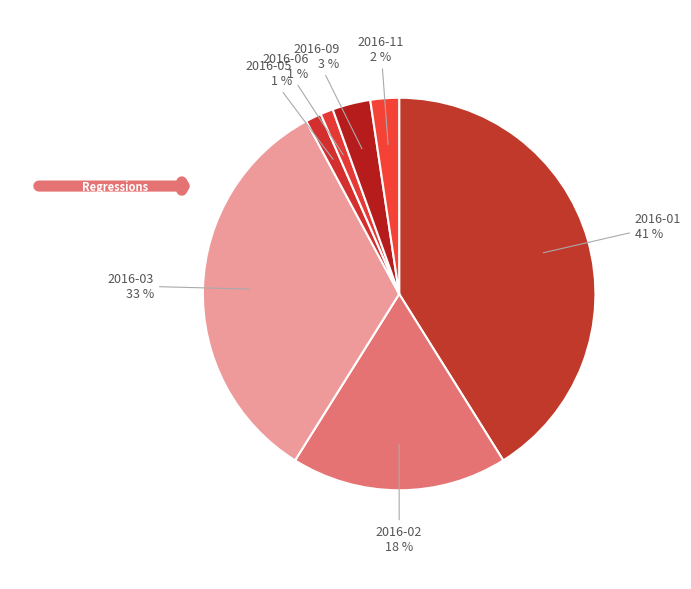

Combined, do 2016-01 and 2016-11 account for over 50%?

No